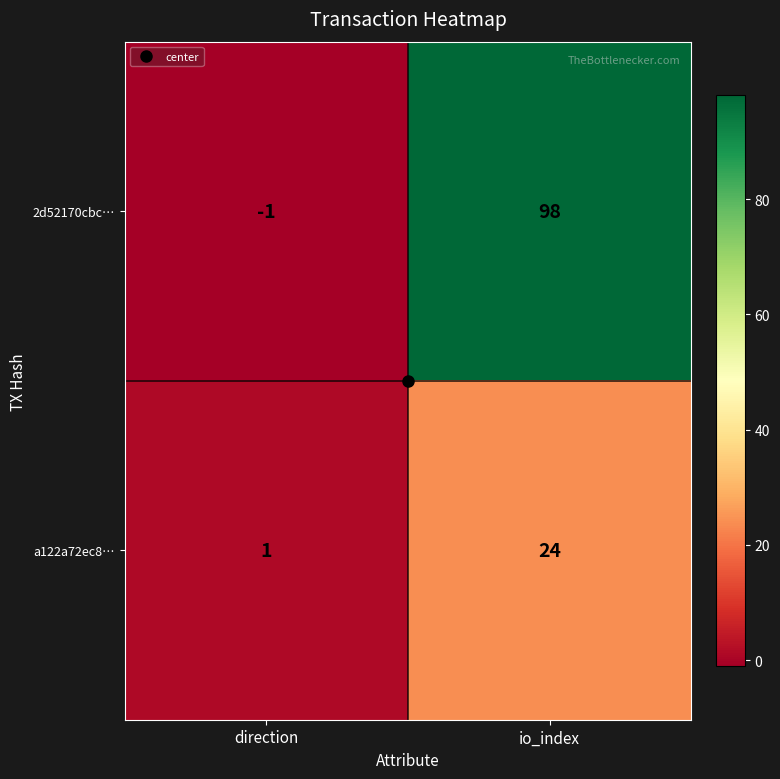

What is the spread (max minus min) of values at direction?

2